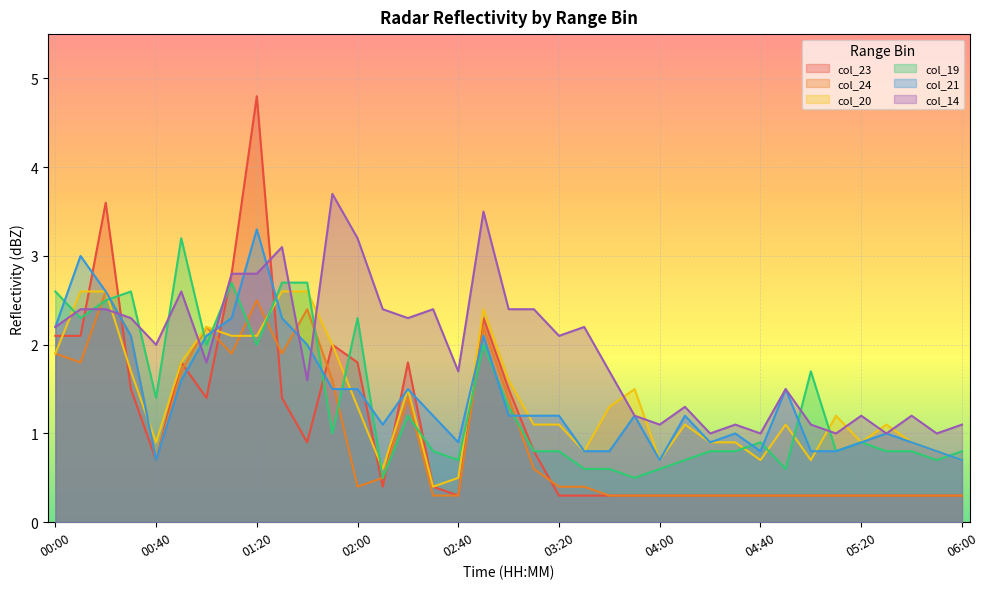

At which label does col_20 reach its minimum?

02:30